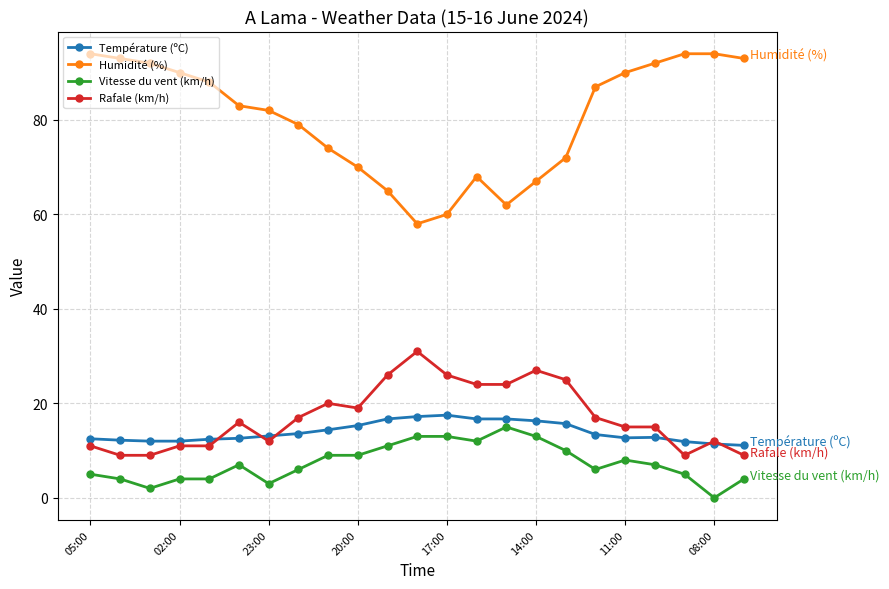

True or false: Humidité (%) and Température (ºC) intersect in this chart.

False